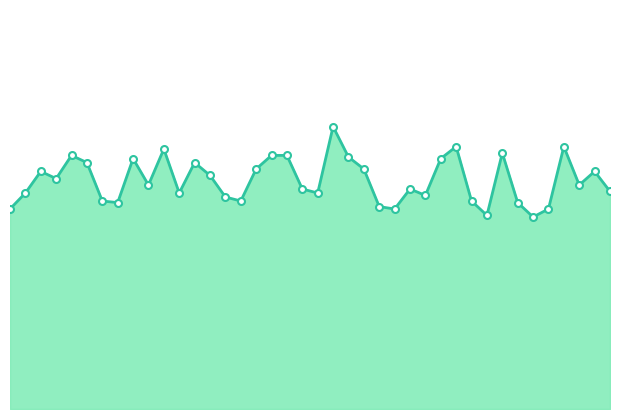

Where is the first local minimum?

00:08